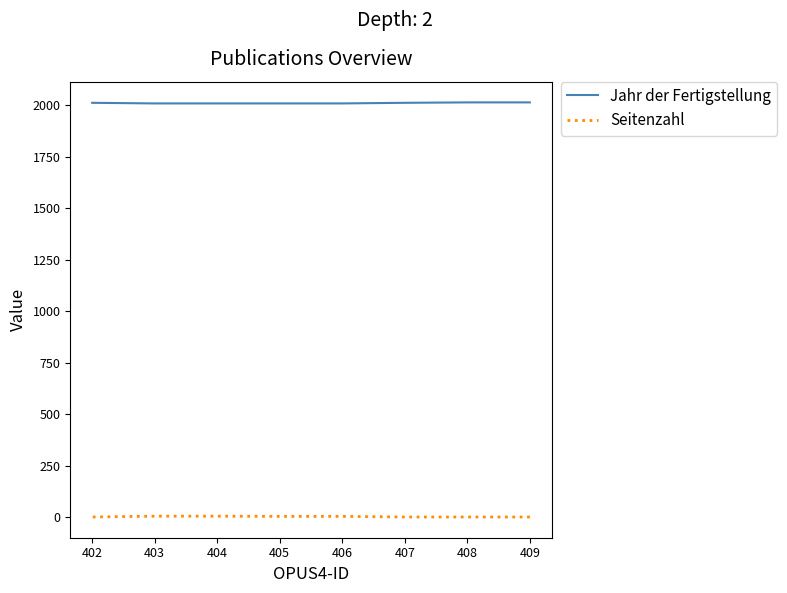

How many lines are shown in the chart?

2